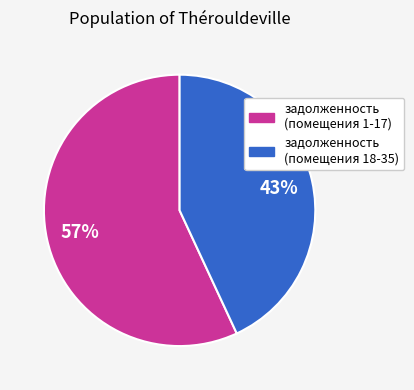

How many segments does this pie chart have?

2